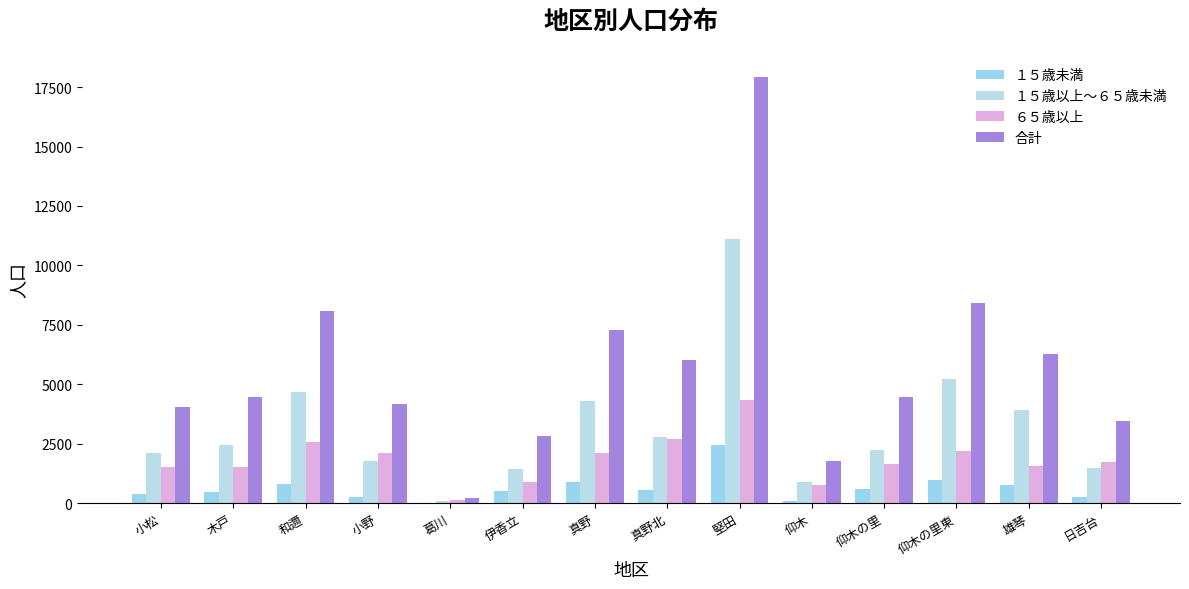

How many categories are shown in the chart?

14